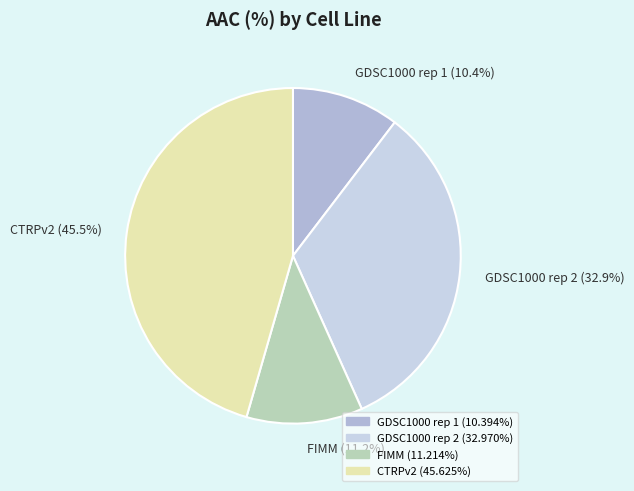

Which slice is the largest?

CTRPv2